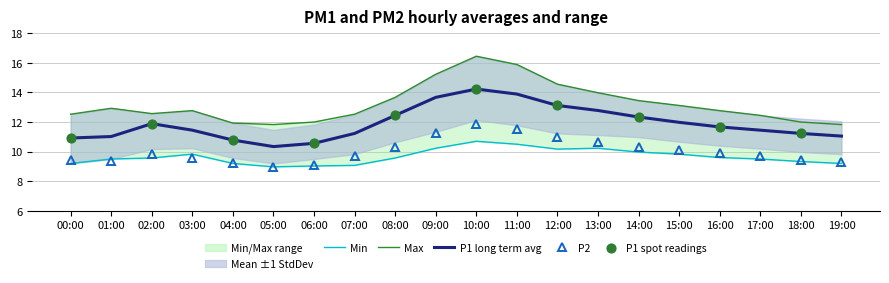

At which category is the sum across all series the highest?

10:00